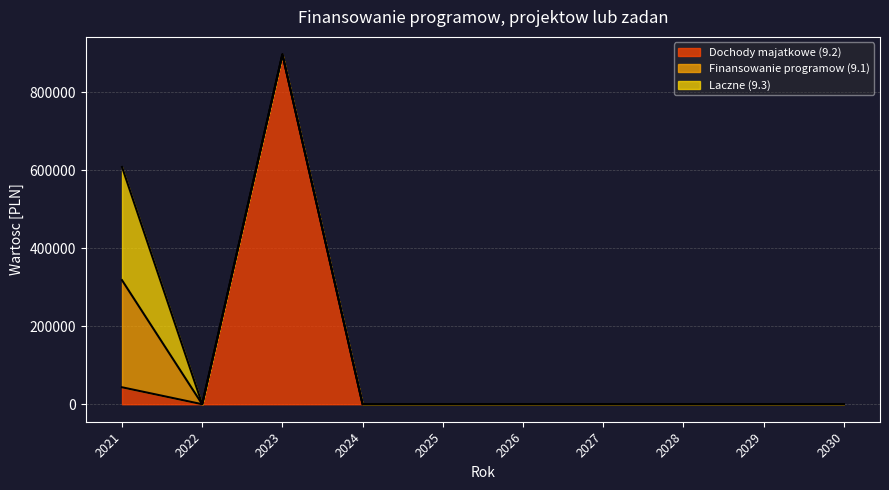

Which category has the highest value in the Dochody majatkowe (9.2) series?

2023